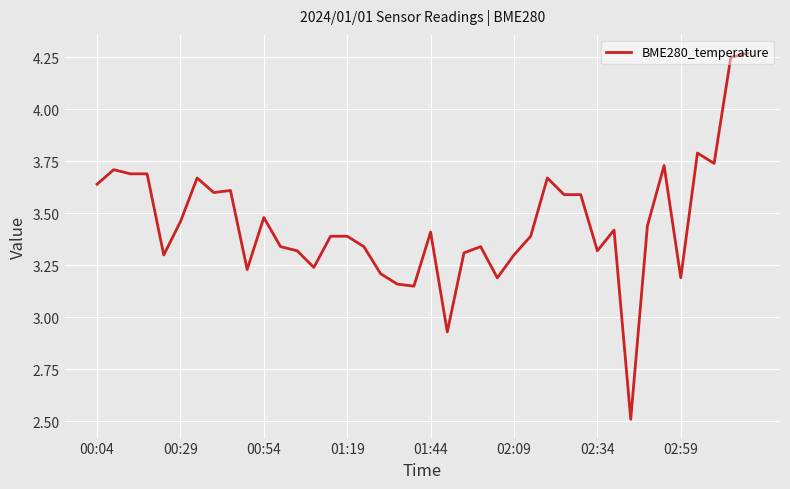

What is the minimum value shown in the chart?

2.5